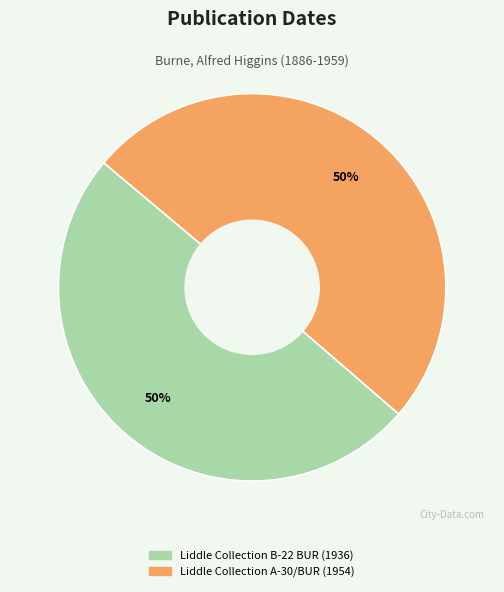

Do Liddle Collection A-30/BUR and Liddle Collection B-22 BUR together represent more than half of the pie?

Yes